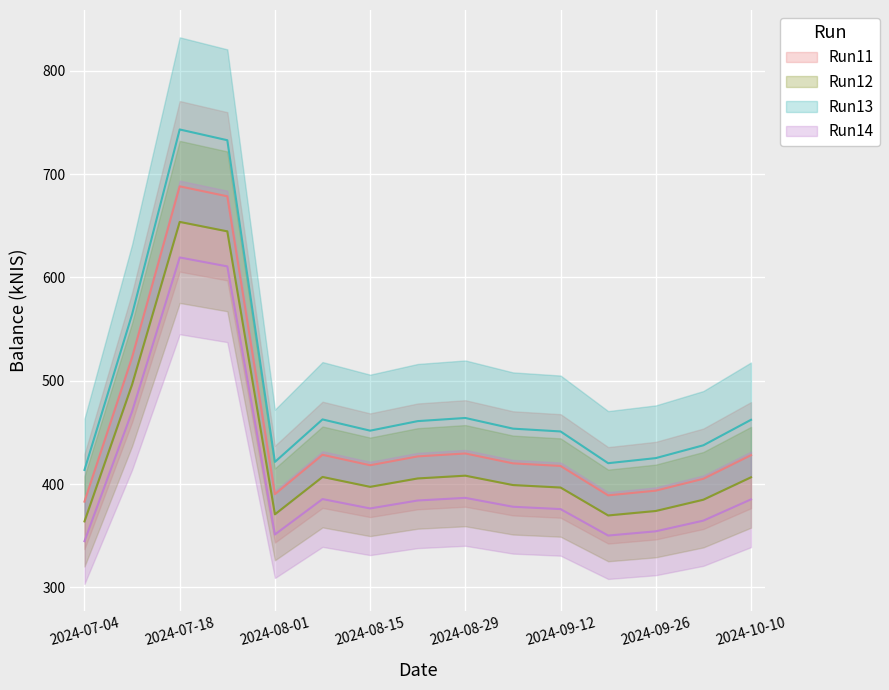

What is the label of the 7th point from the right?

2024-08-29